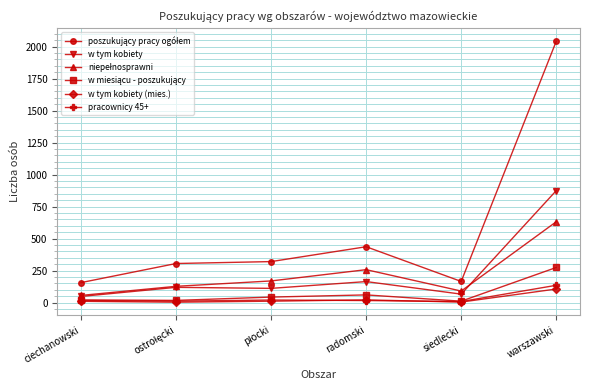

What is the label of the 3rd point from the right?

radomski